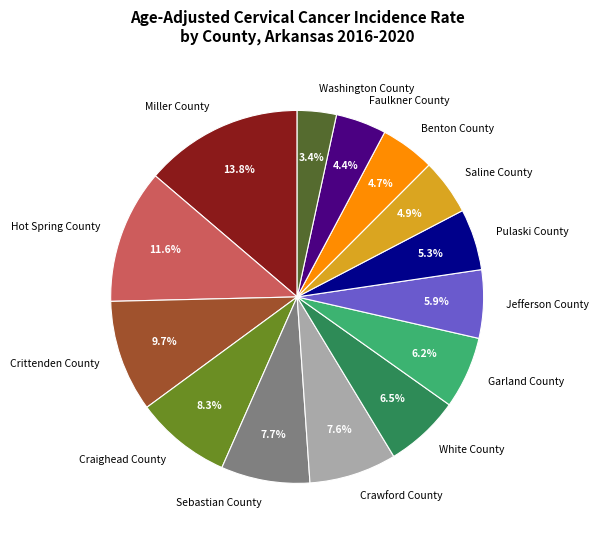

Is the sum of Crittenden County and Benton County greater than half?

No